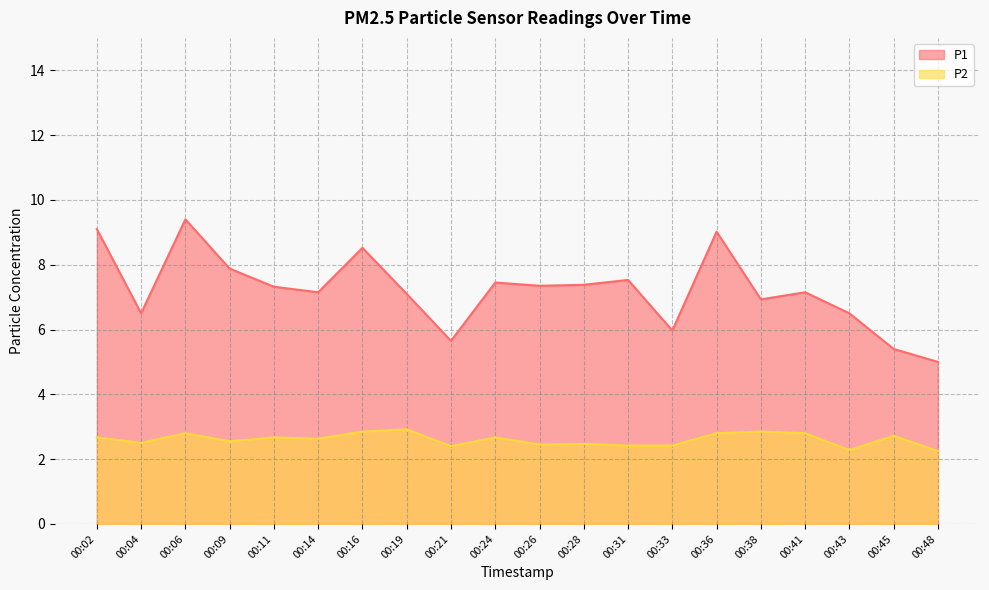

At how many categories does at least one series exceed 6?

16